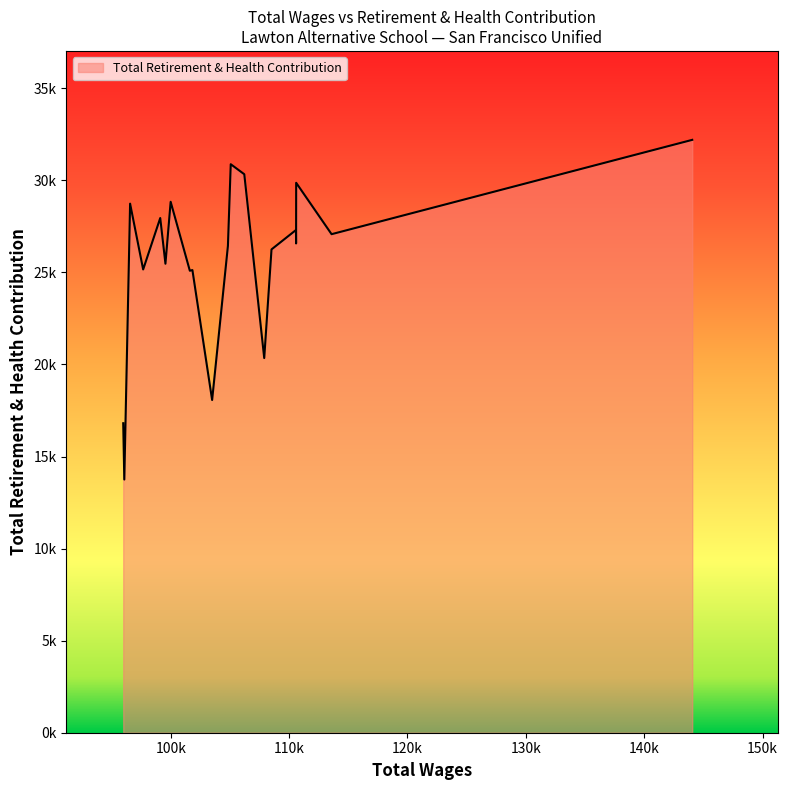

Is this an area chart (filled region under the line)?

Yes